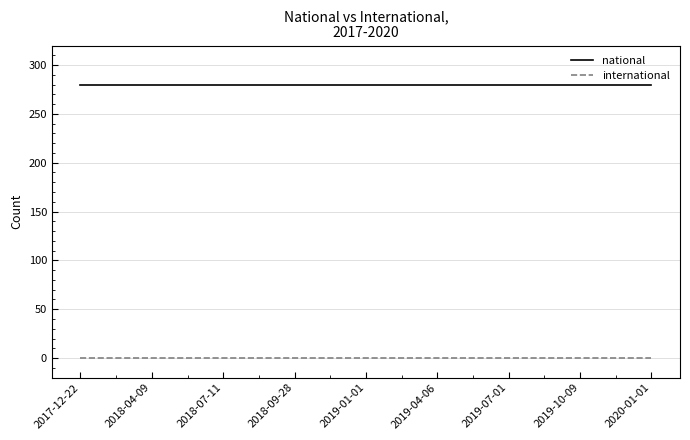

Which series has the largest total across all categories?

national